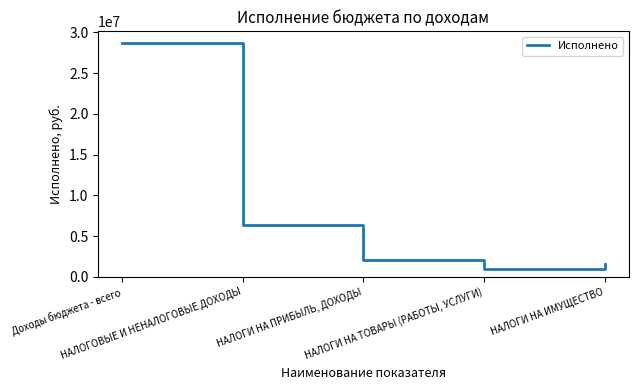

What is the difference between the maximum and minimum values?

27779234.2